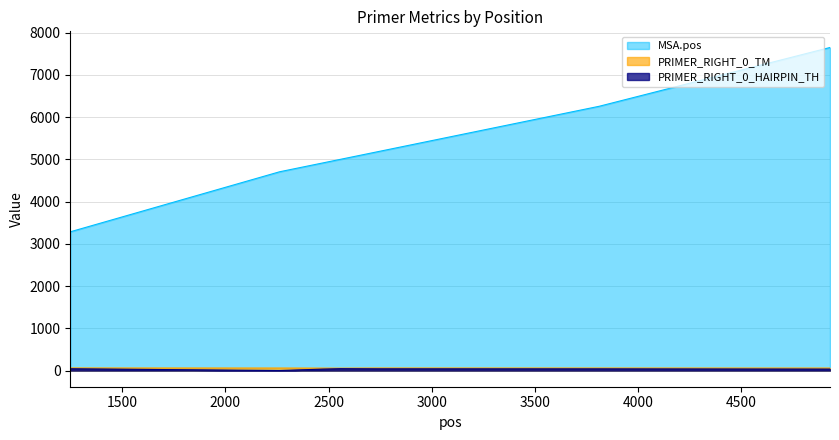

At which label does MSA.pos first exceed 5003?

2735